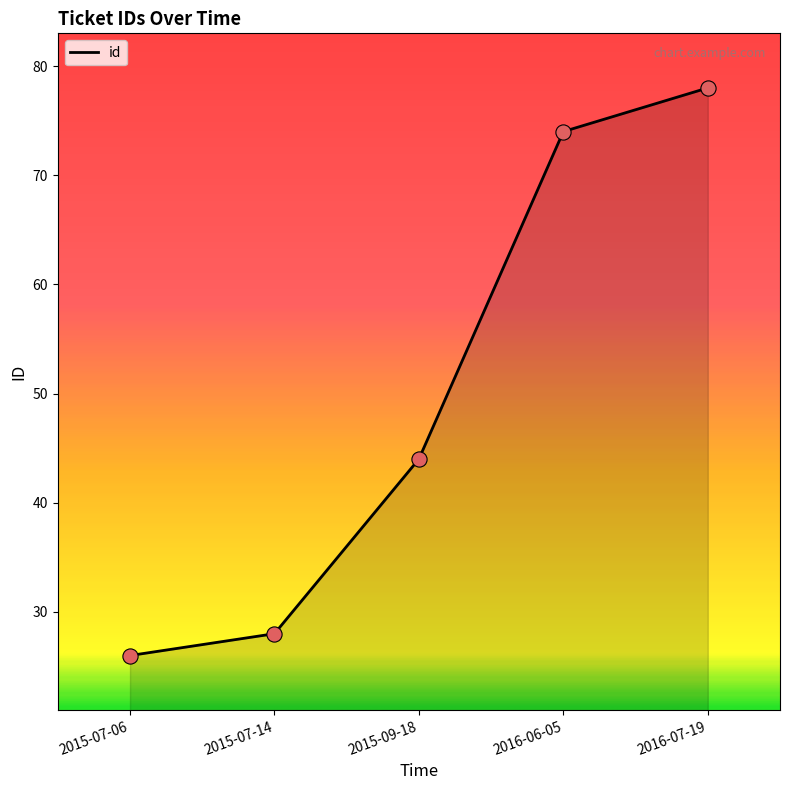

What is the change in value from 2015-07-06 to 2015-07-14?

+2